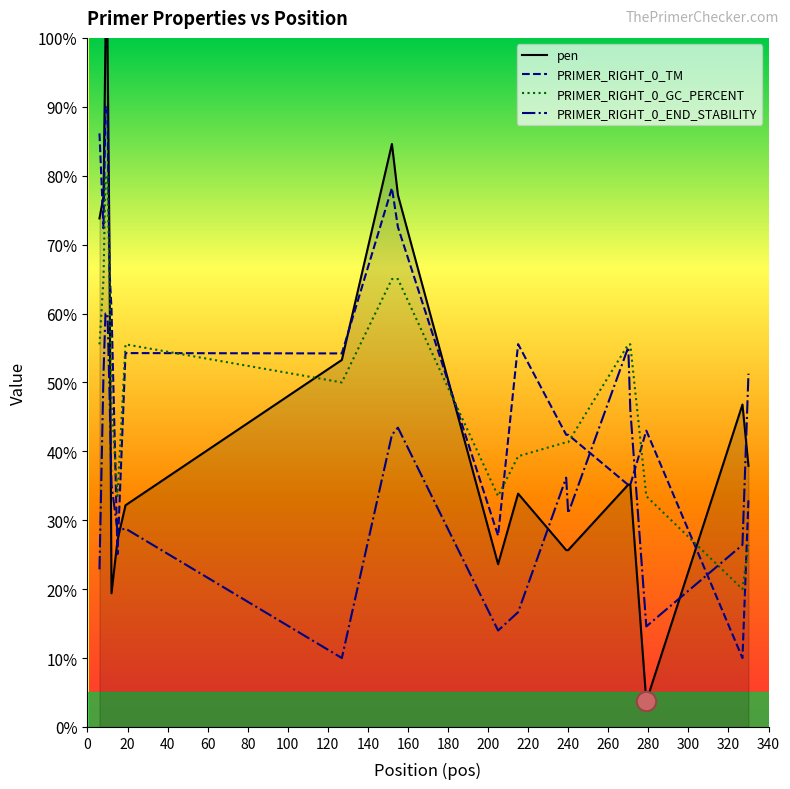

What is the sum of all PRIMER_RIGHT_0_GC_PERCENT values?

1008.0